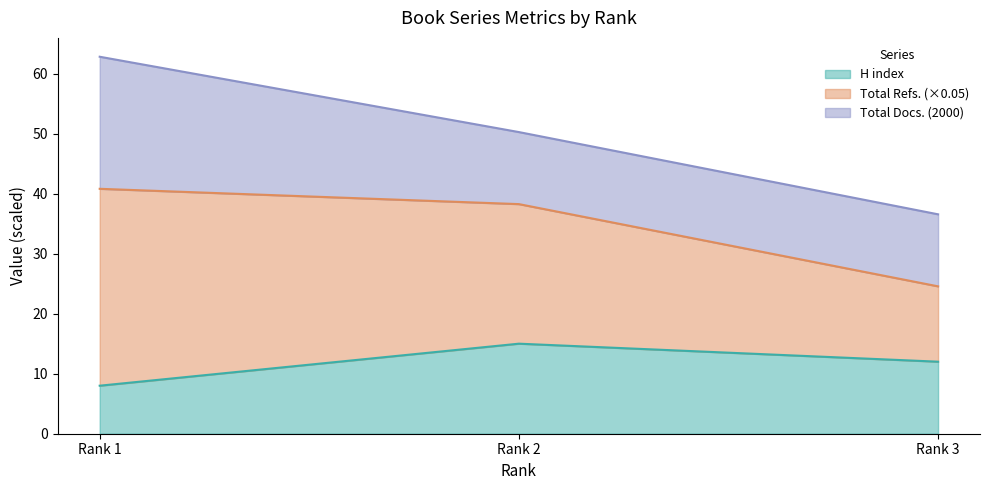

Which category has the highest value in the H index series?

Rank 2